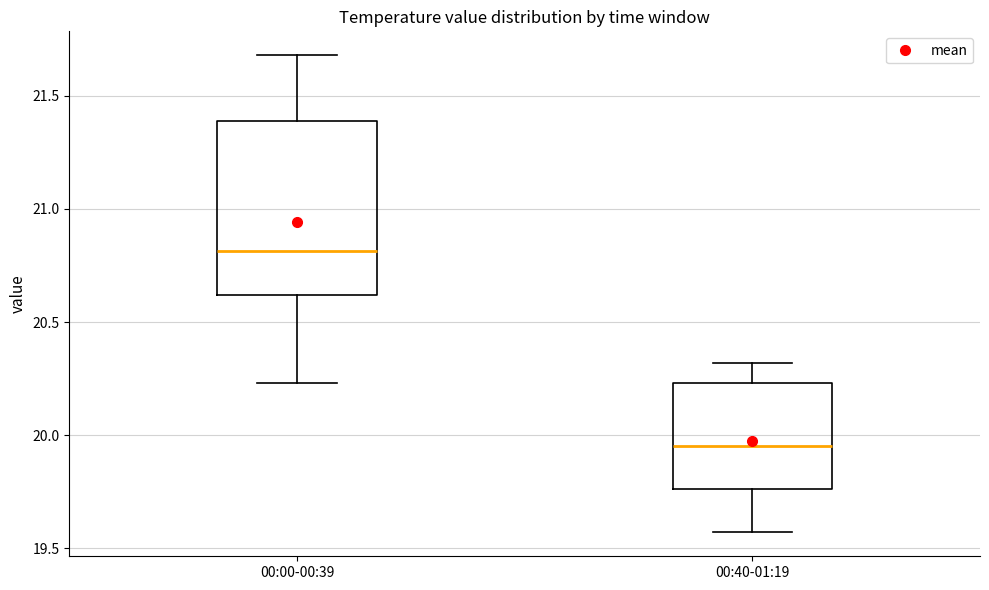

Which box's median line is the lowest?

00:40-01:19